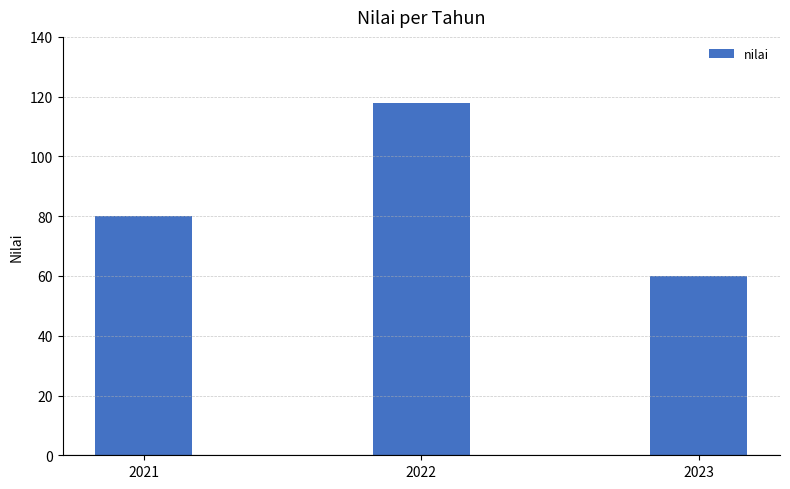

Reading right to left, extract all data points from this chart.

60	118	80